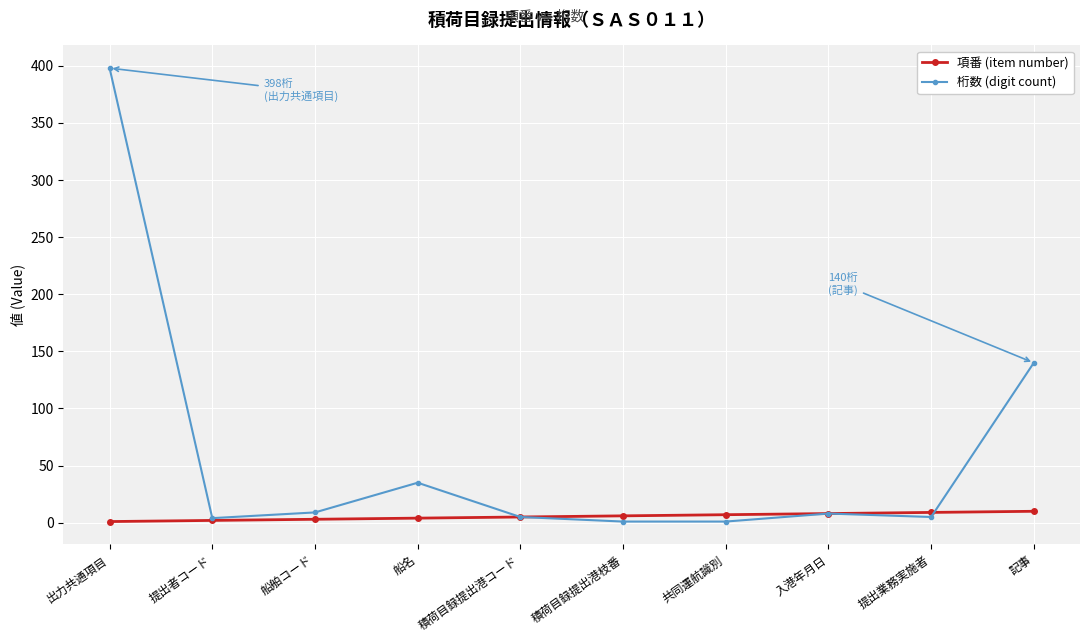

What is the label of the 7th point from the right?

船名